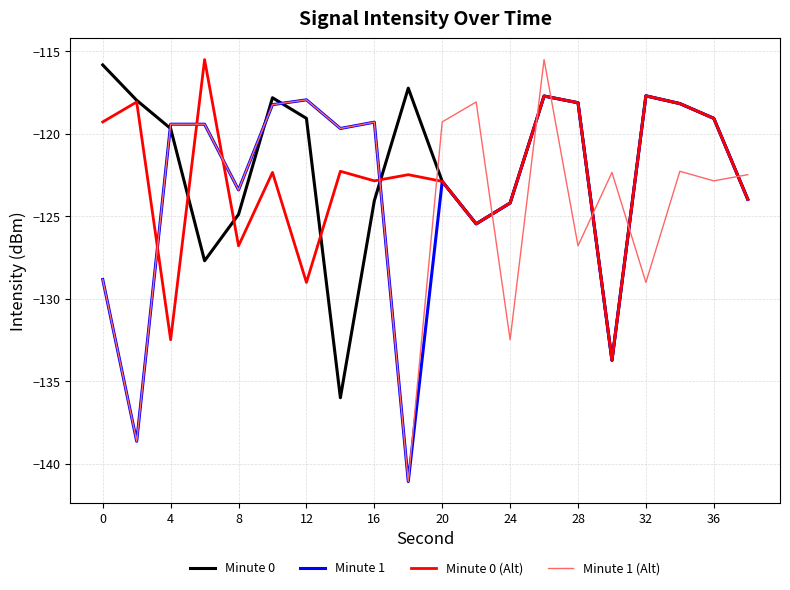

What is the maximum value shown in the chart?

-115.5